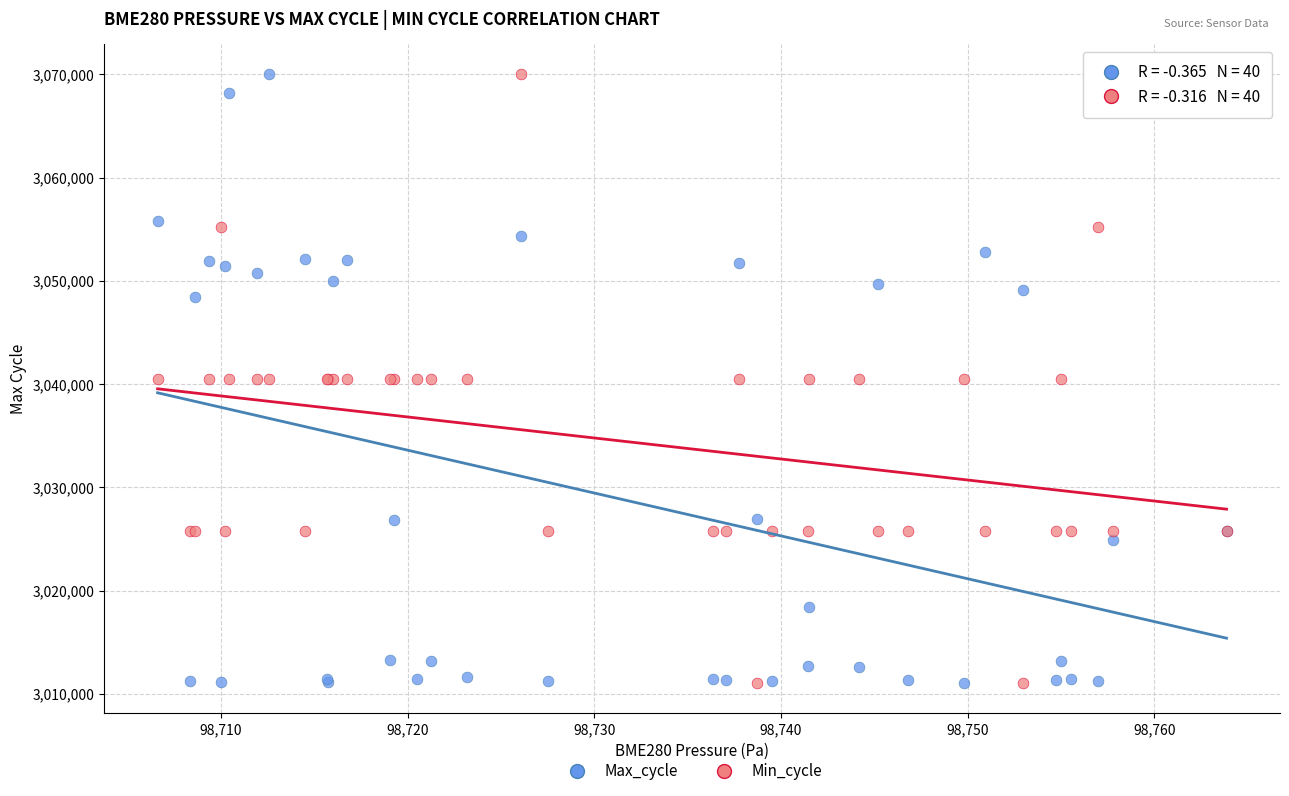

What is the X range (max minus min) for the scatter plot?

57.2